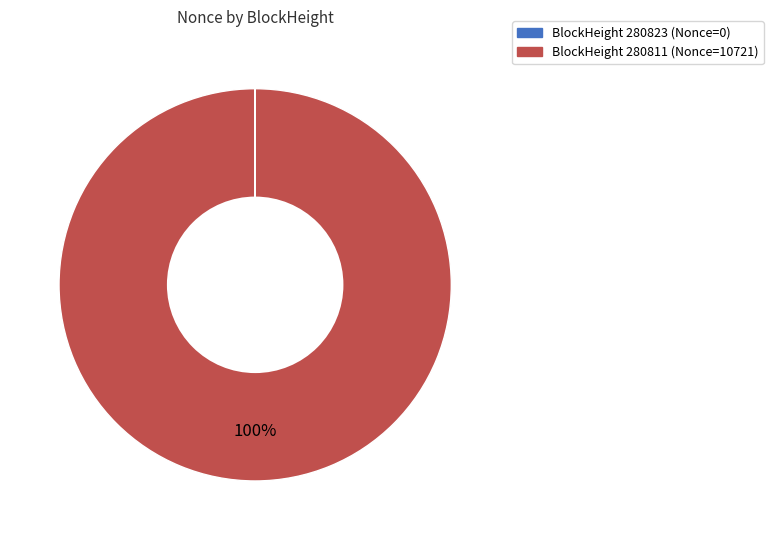

To the nearest percent, what is the average slice percentage?

50%